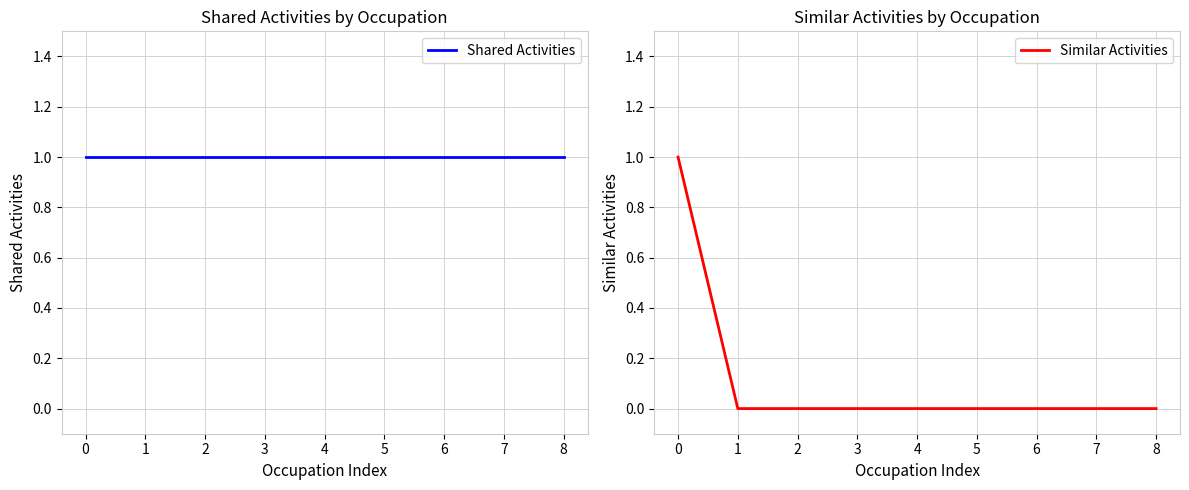

Does the chart display data point markers on the line(s)?

No